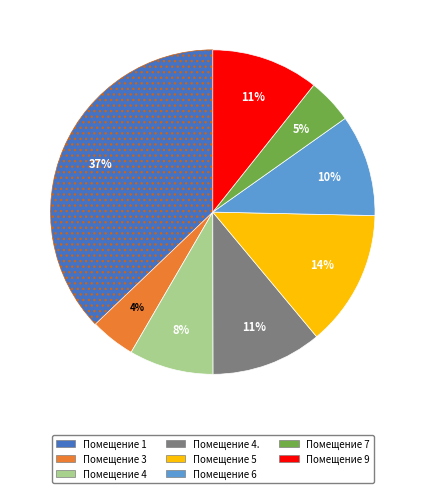

Is there a majority slice in this chart?

No